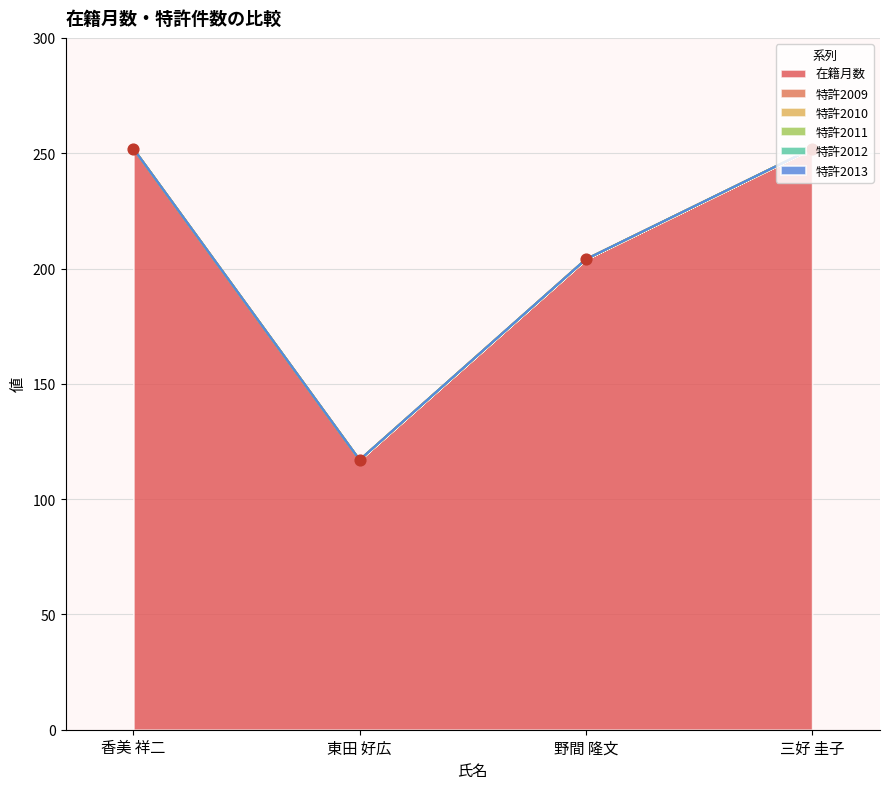

What are all the series names shown in the legend?

在籍月数, 特許2009, 特許2010, 特許2011, 特許2012, 特許2013